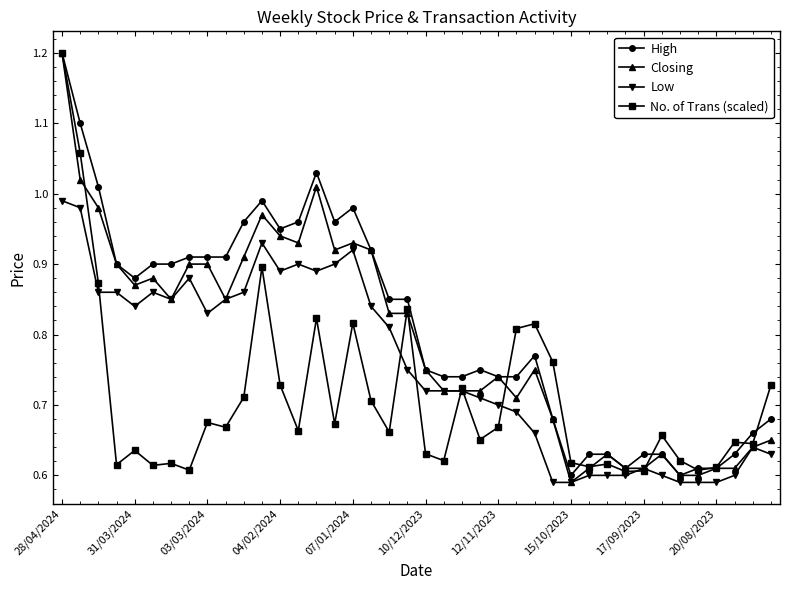

What are all the series names shown in the legend?

High, Closing, Low, No. of Trans (scaled)